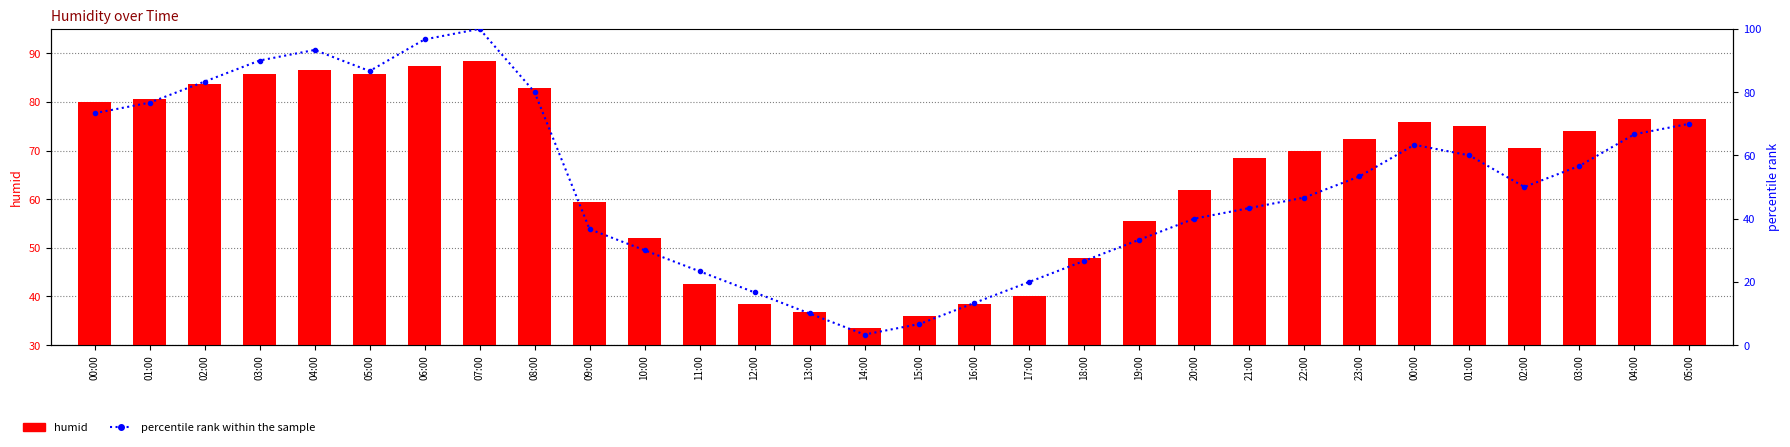

Is it true that humid equals 72.4 at 23:00?

True